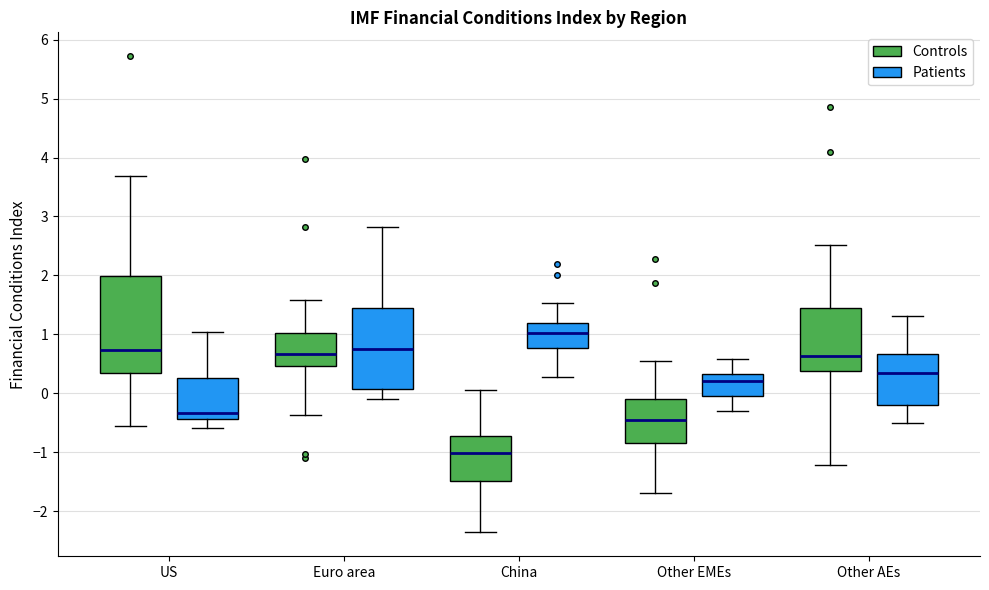

Reading left to right, read every box against the y-axis: the position of its median line, the range the box covers, and the ends of its whiskers. The values are not printed on the chart, so give them approximately, as read against the axis.

US (Controls): median 0.7, box 0.3 to 2.0, whiskers -0.5 to 3.7
US (Patients): median -0.3, box -0.4 to 0.3, whiskers -0.6 to 1.0
Euro area (Controls): median 0.7, box 0.5 to 1.0, whiskers -0.4 to 1.6
Euro area (Patients): median 0.8, box 0.1 to 1.4, whiskers -0.1 to 2.8
China (Controls): median -1.0, box -1.5 to -0.7, whiskers -2.4 to 0.1
China (Patients): median 1.0, box 0.8 to 1.2, whiskers 0.3 to 1.5
Other EMEs (Controls): median -0.4, box -0.8 to -0.1, whiskers -1.7 to 0.6
Other EMEs (Patients): median 0.2, box 0.0 to 0.3, whiskers -0.3 to 0.6
Other AEs (Controls): median 0.6, box 0.4 to 1.5, whiskers -1.2 to 2.5
Other AEs (Patients): median 0.3, box -0.2 to 0.7, whiskers -0.5 to 1.3